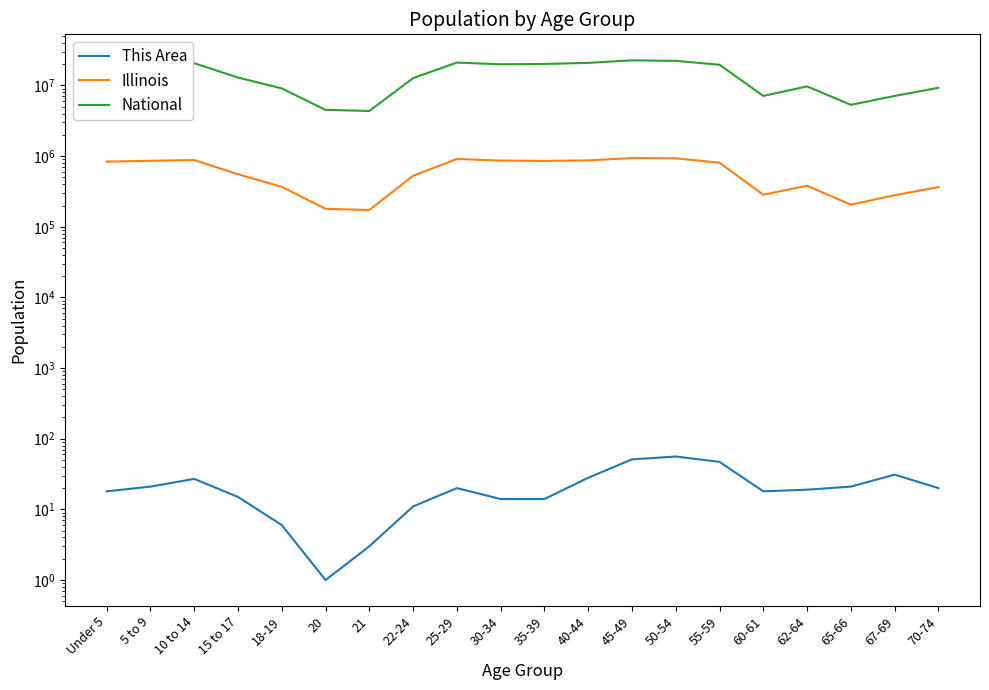

Rank the series at 45-49 from lowest to highest value.

This Area, Illinois, National